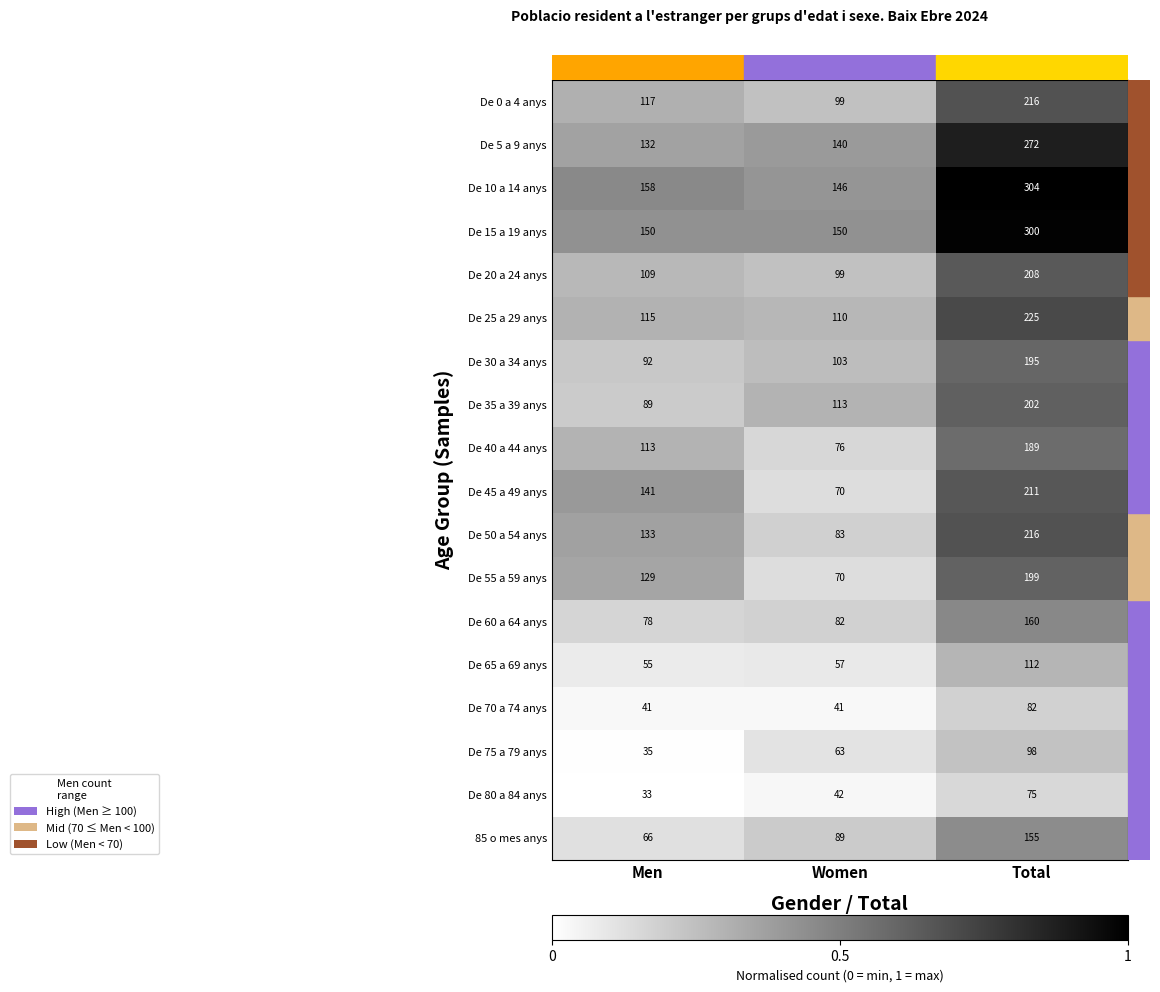

True or false: De 5 a 9 anys has a value of 132 at Men.

True